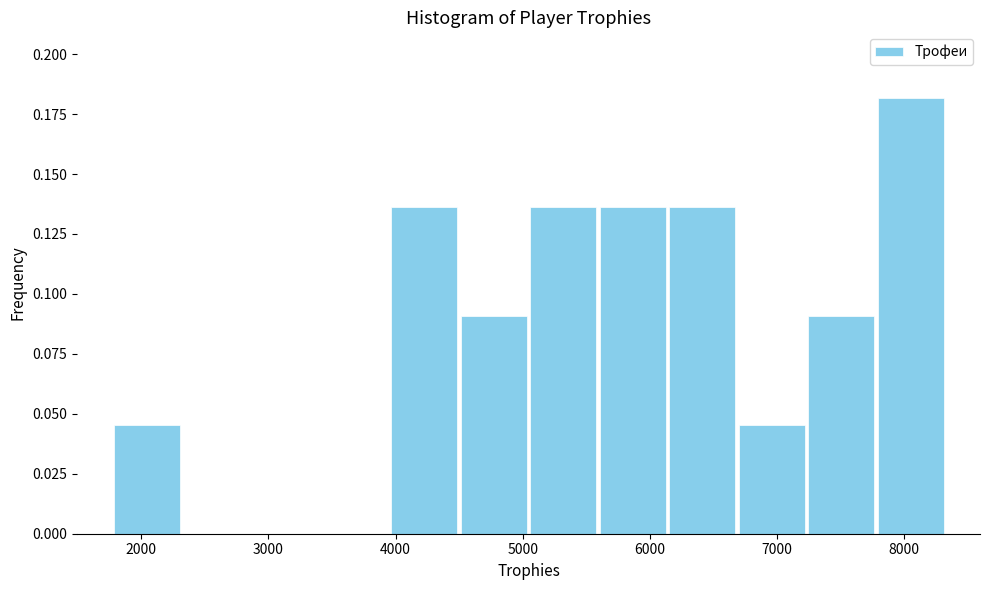

Reading left to right, list every bar in this chart as the range it spans on the x-axis followed by its height. Neither the bar edges nor the heights are printed on the chart, so give them approximately, as read against the axes.

1800 to 2300: 0.045
2300 to 2900: 0
2900 to 3400: 0
3400 to 4000: 0
4000 to 4500: 0.135
4500 to 5000: 0.090
5000 to 5600: 0.135
5600 to 6100: 0.135
6100 to 6700: 0.135
6700 to 7200: 0.045
7200 to 7800: 0.090
7800 to 8300: 0.180